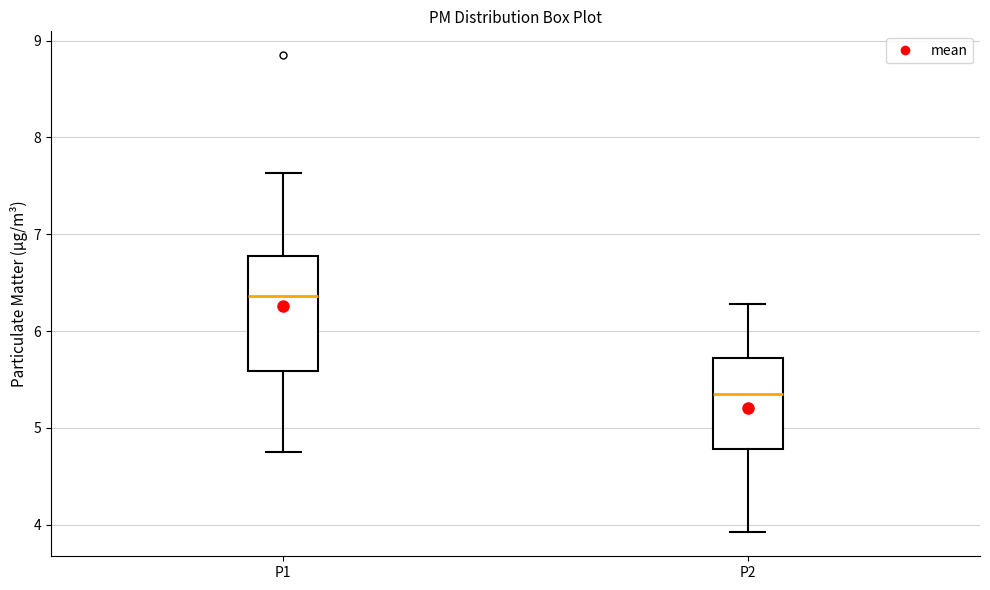

Which box's median line is the lowest?

P2